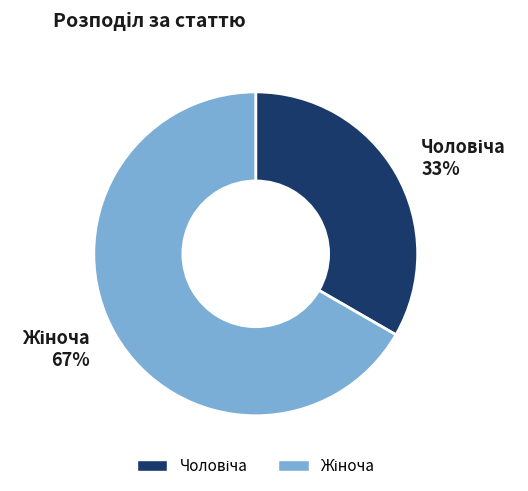

Is there any slice that represents more than half of the pie?

Yes